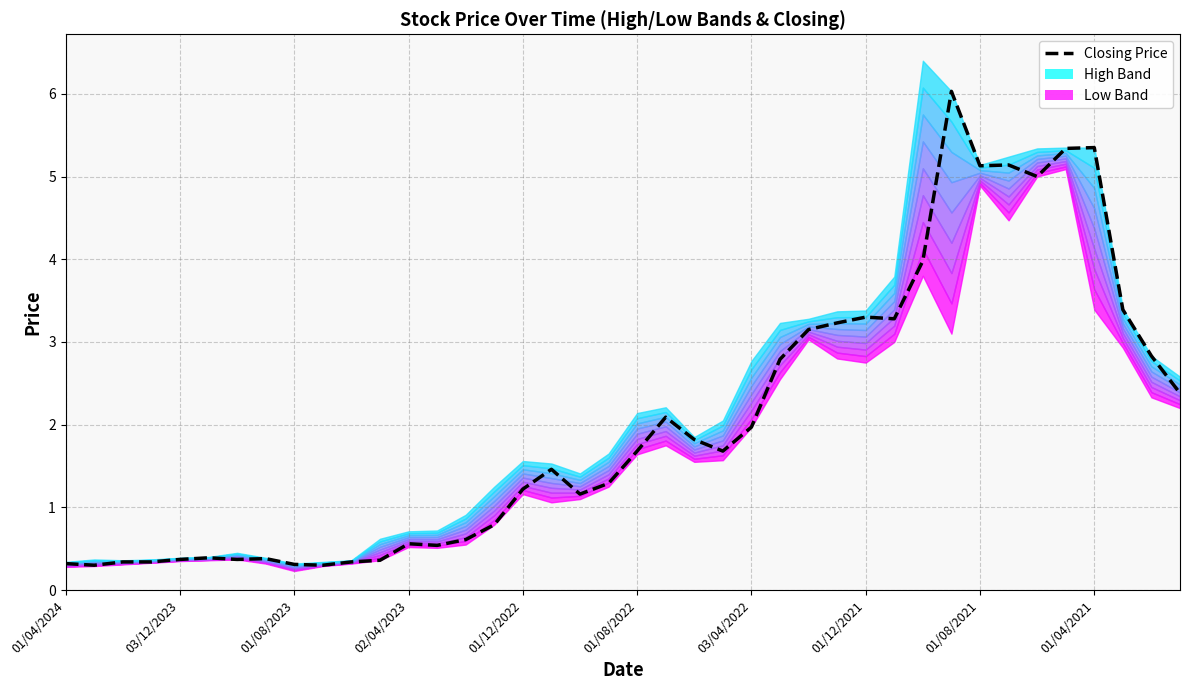

What is the change in value from 31 to 37?

-2.6